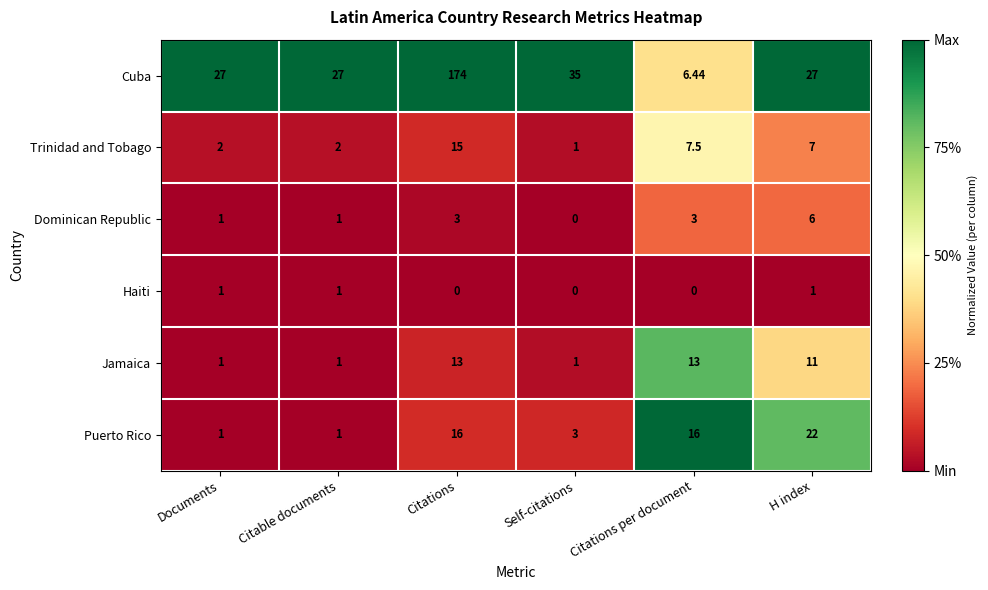

Which series has the widest spread of values?

Cuba